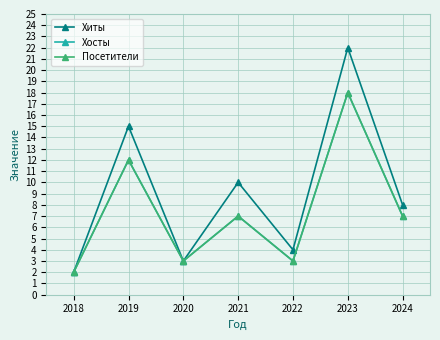

At how many categories does at least one series exceed 9?

3